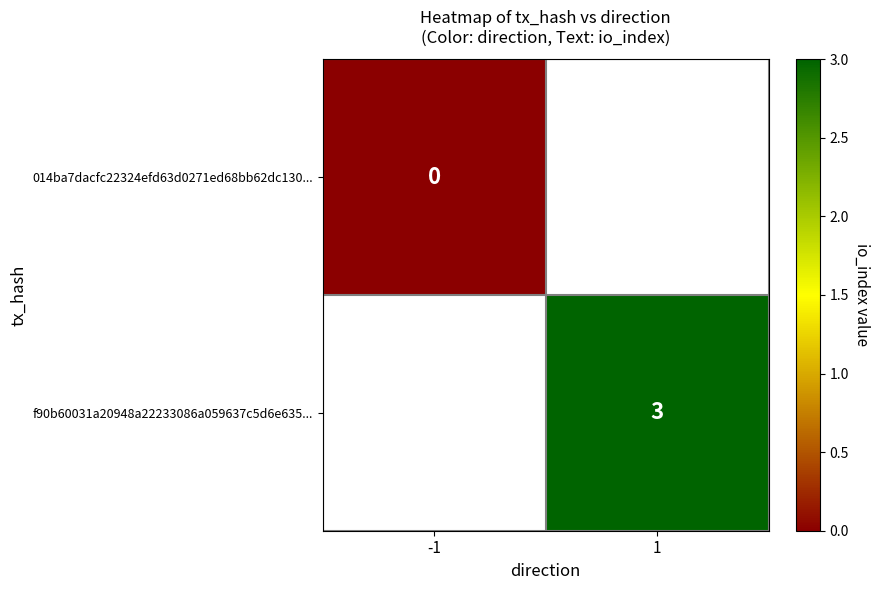

Is the value of f90b60031a20948a22233086a059637c5d6e635... at 1 greater than the value of 014ba7dacfc22324efd63d0271ed68bb62dc130... at -1?

Yes